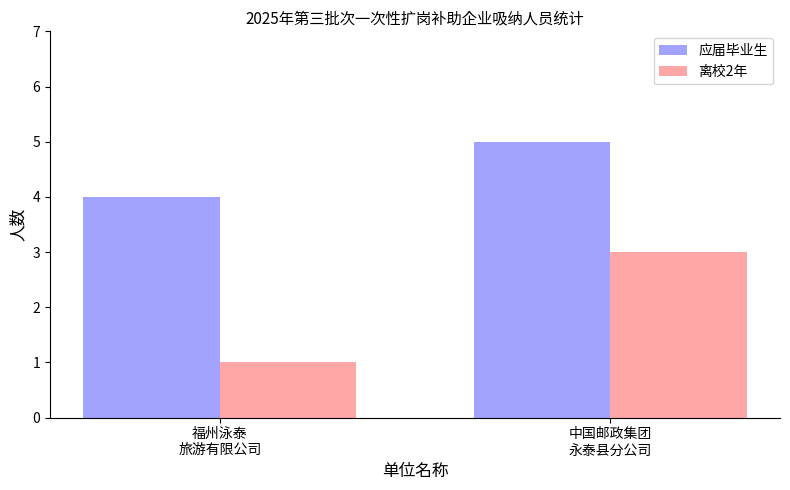

What is the label of the 1st bar from the left?

福州泳泰
旅游有限公司